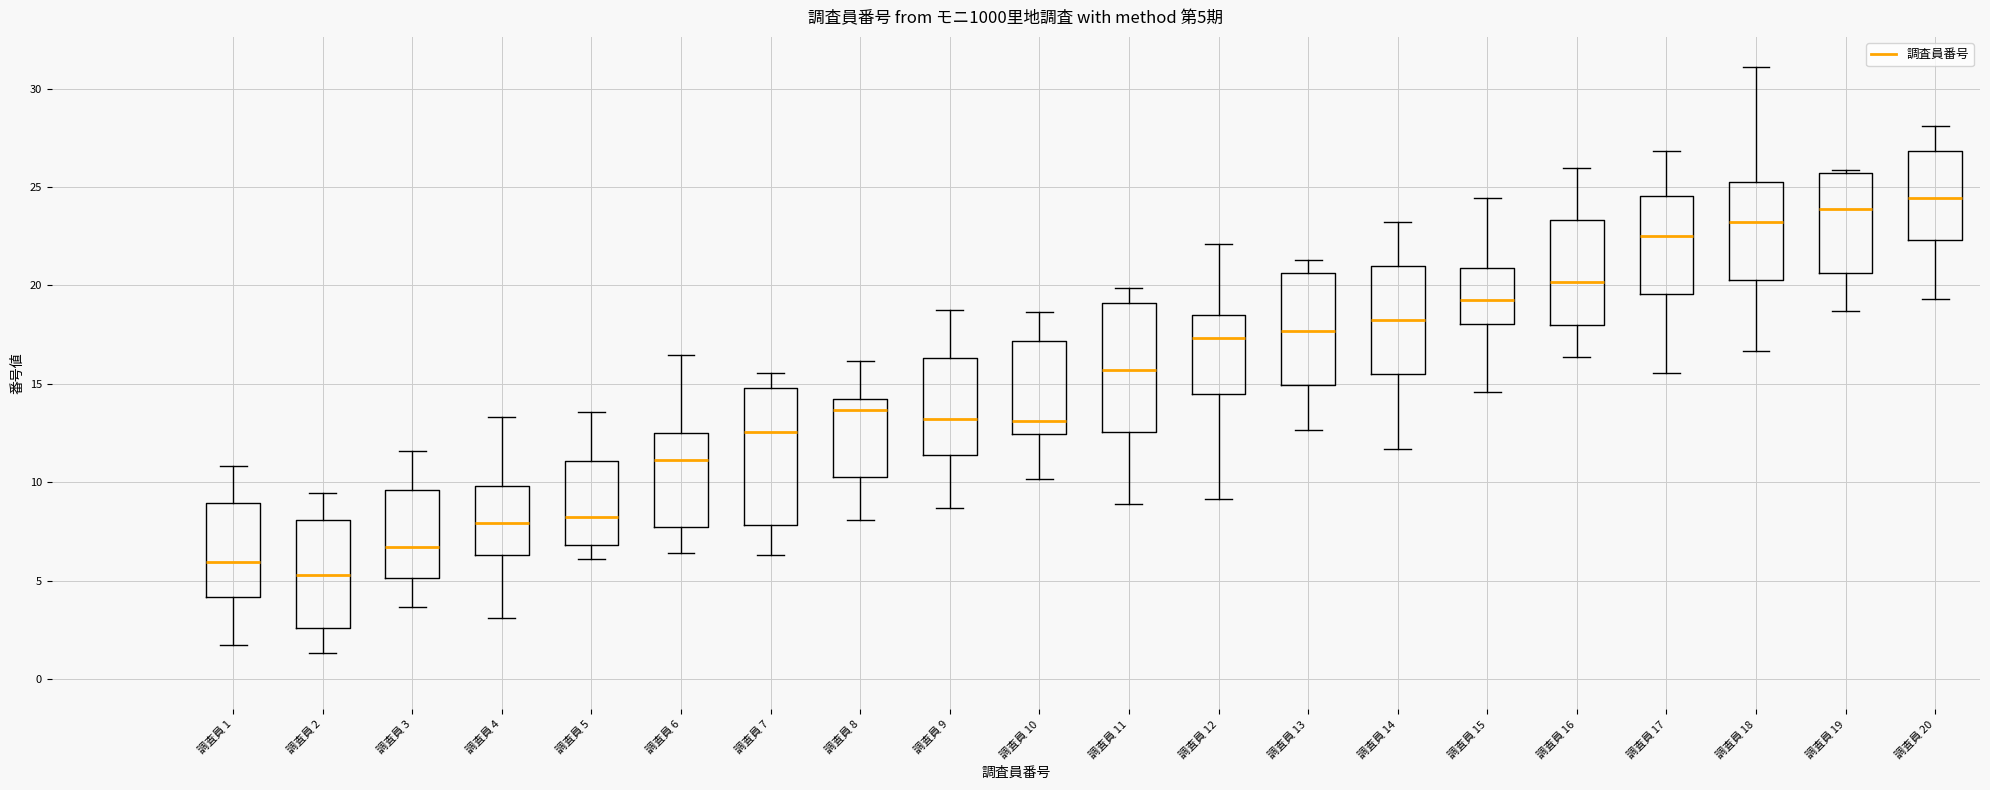

Which box has the lowest median line?

調査員 2